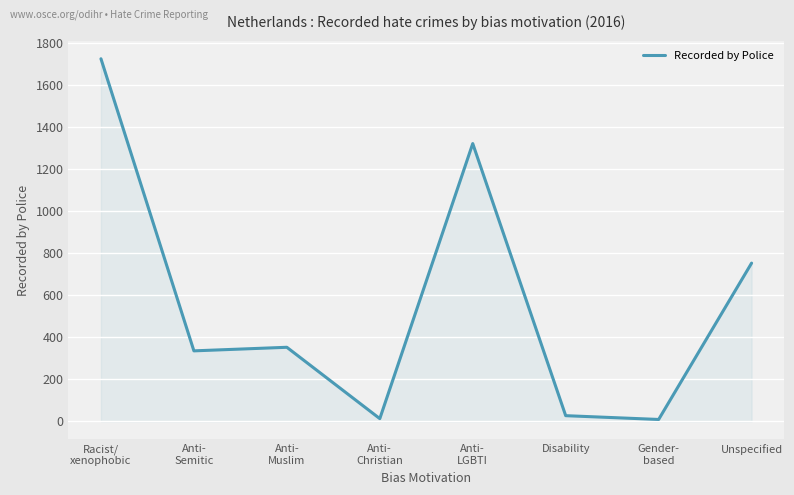

At which label does the data first exceed 352?

Racist/
xenophobic